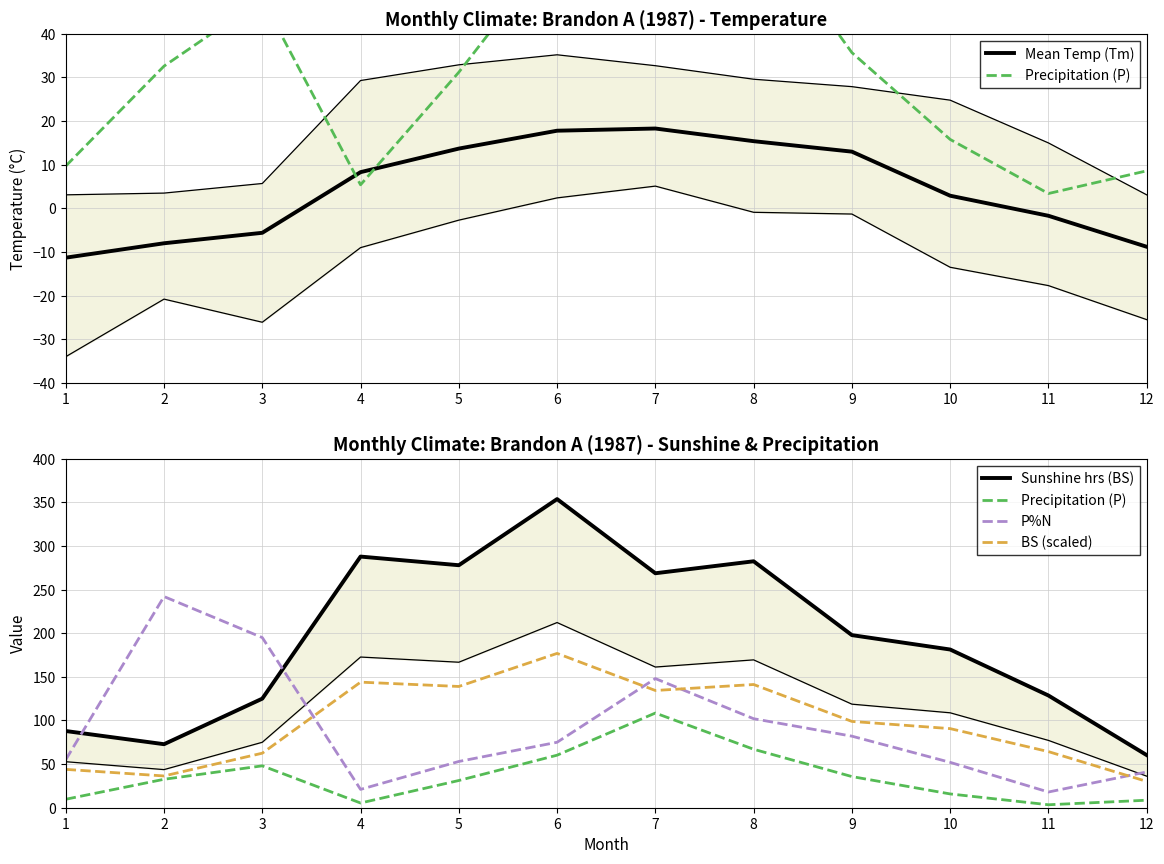

How many interior local peaks does the Precipitation (P) series have?

2